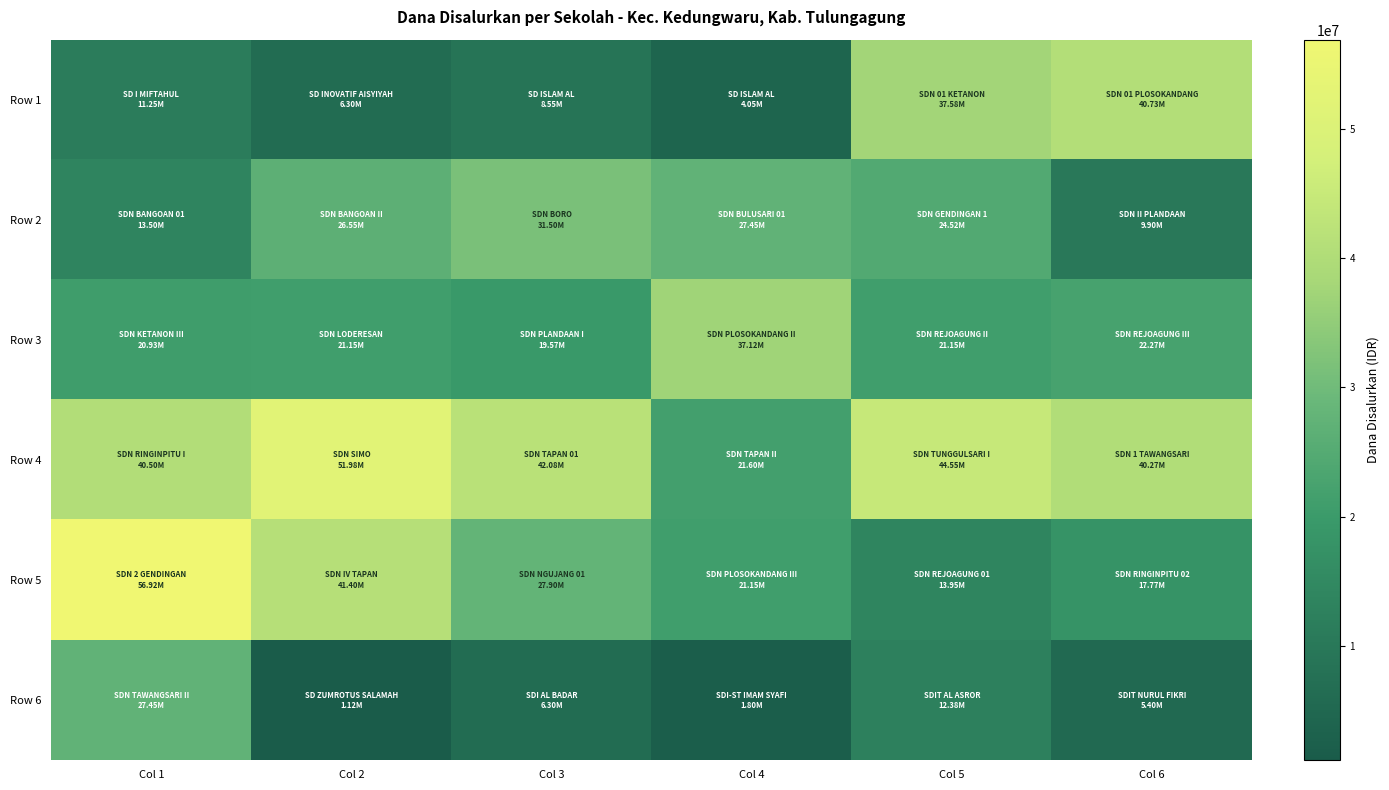

Reading left to right, extract all data points from this chart.

Row 1: Col 1=11250000	Col 2=6300000	Col 3=8550000	Col 4=4050000	Col 5=37575000	Col 6=40725000
Row 2: Col 1=13500000	Col 2=26550000	Col 3=31500000	Col 4=27450000	Col 5=24525000	Col 6=9900000
Row 3: Col 1=20925000	Col 2=21150000	Col 3=19575000	Col 4=37125000	Col 5=21150000	Col 6=22275000
Row 4: Col 1=40500000	Col 2=51975000	Col 3=42075000	Col 4=21600000	Col 5=44550000	Col 6=40275000
Row 5: Col 1=56925000	Col 2=41400000	Col 3=27900000	Col 4=21150000	Col 5=13950000	Col 6=17775000
Row 6: Col 1=27450000	Col 2=1125000	Col 3=6300000	Col 4=1800000	Col 5=12375000	Col 6=5400000